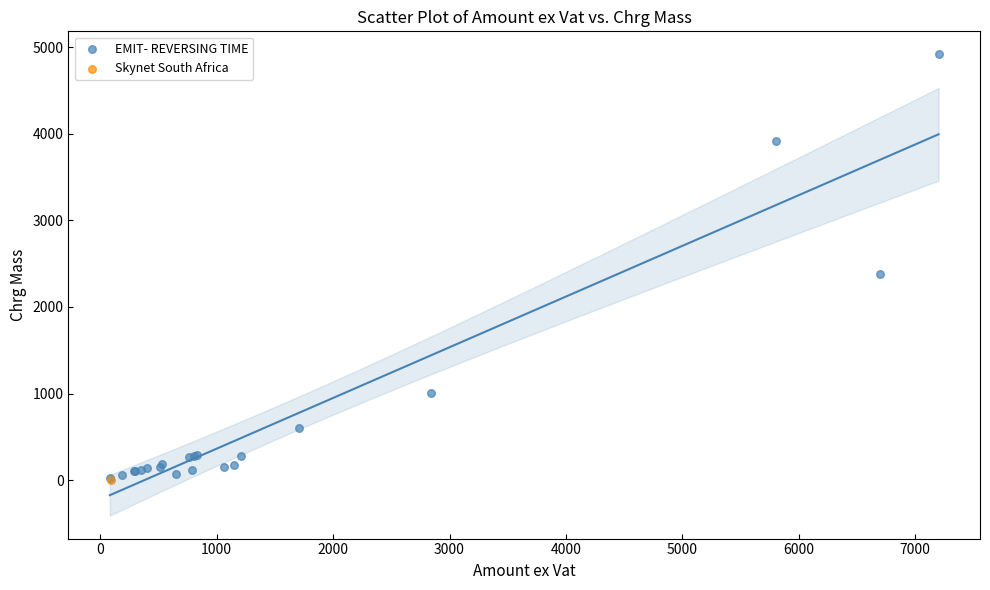

What are all the series names shown in the legend?

EMIT- REVERSING TIME, Skynet South Africa